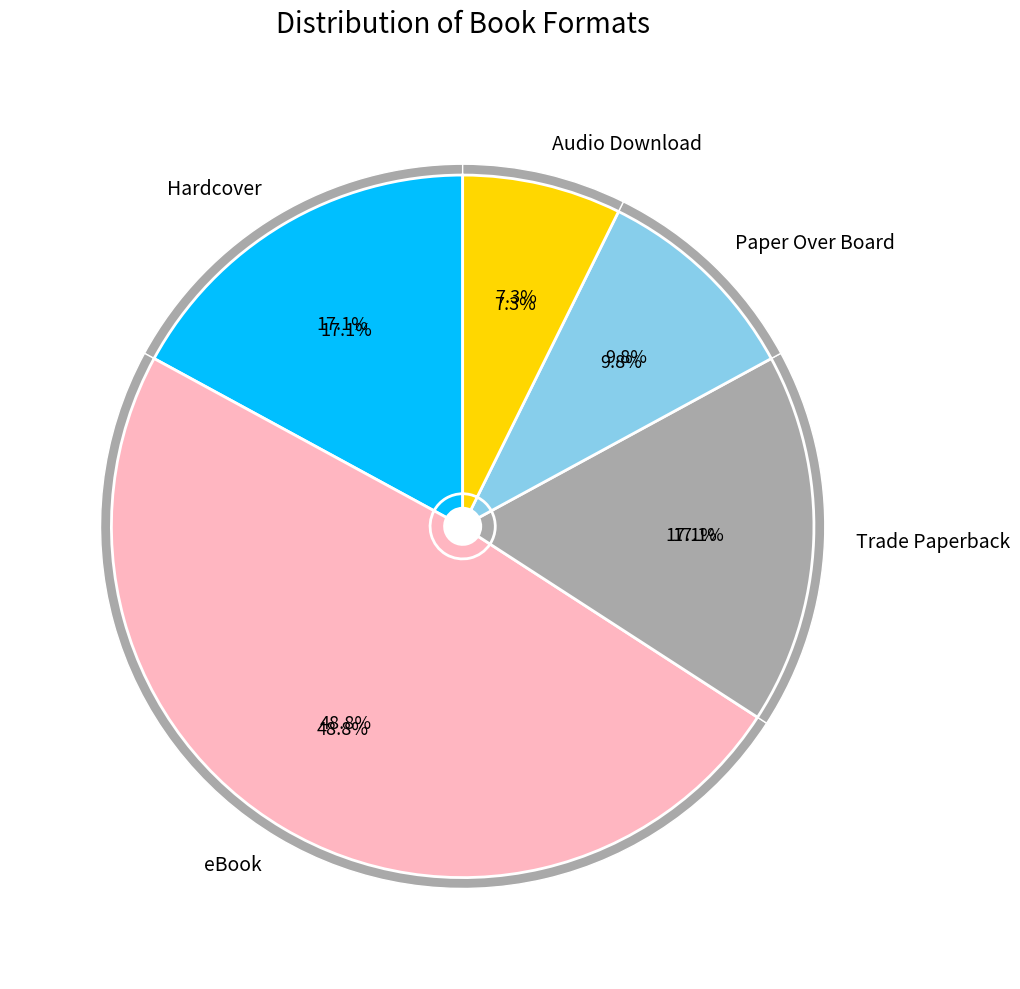

How many slices are in this pie chart?

5